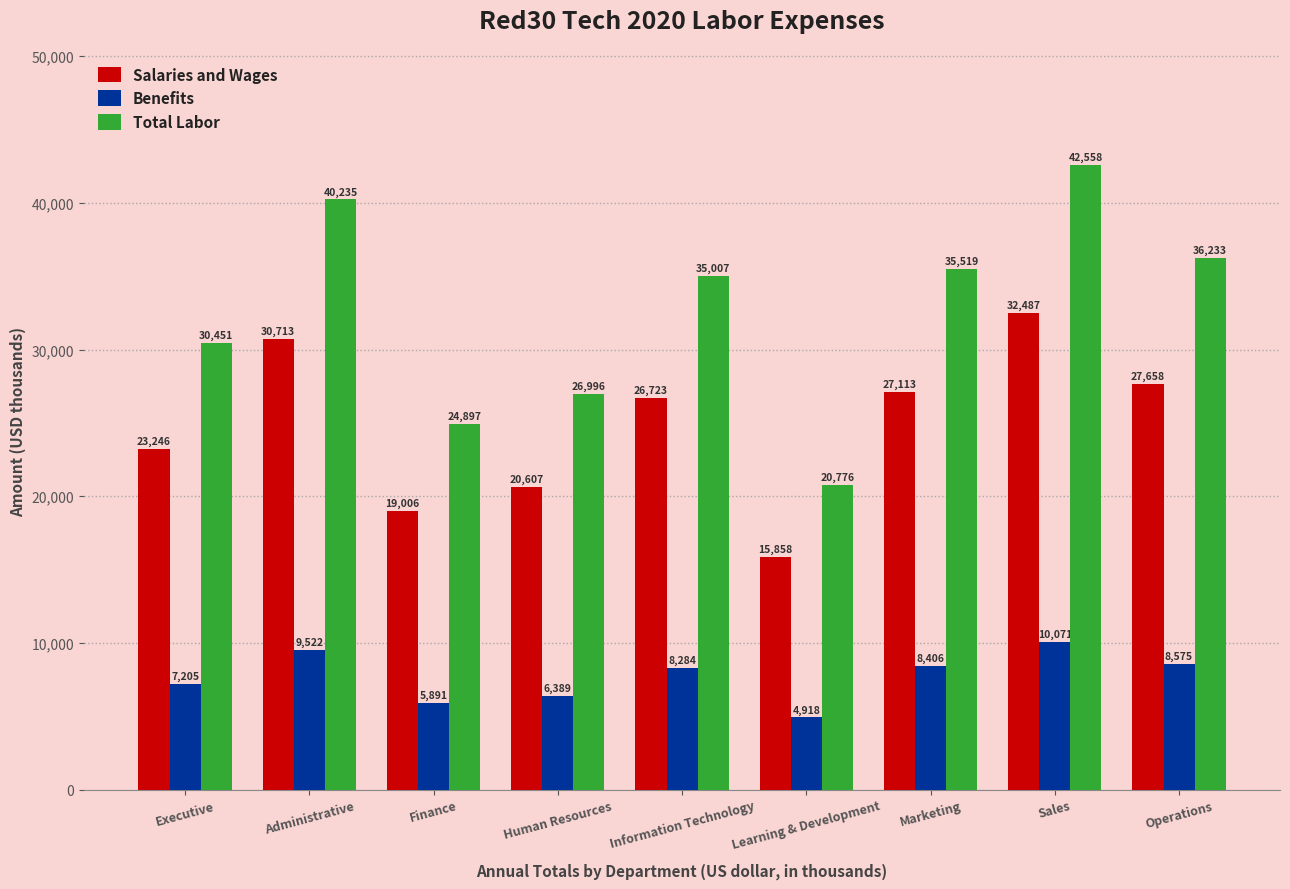

Which label corresponds to the smallest value in the chart?

Learning & Development